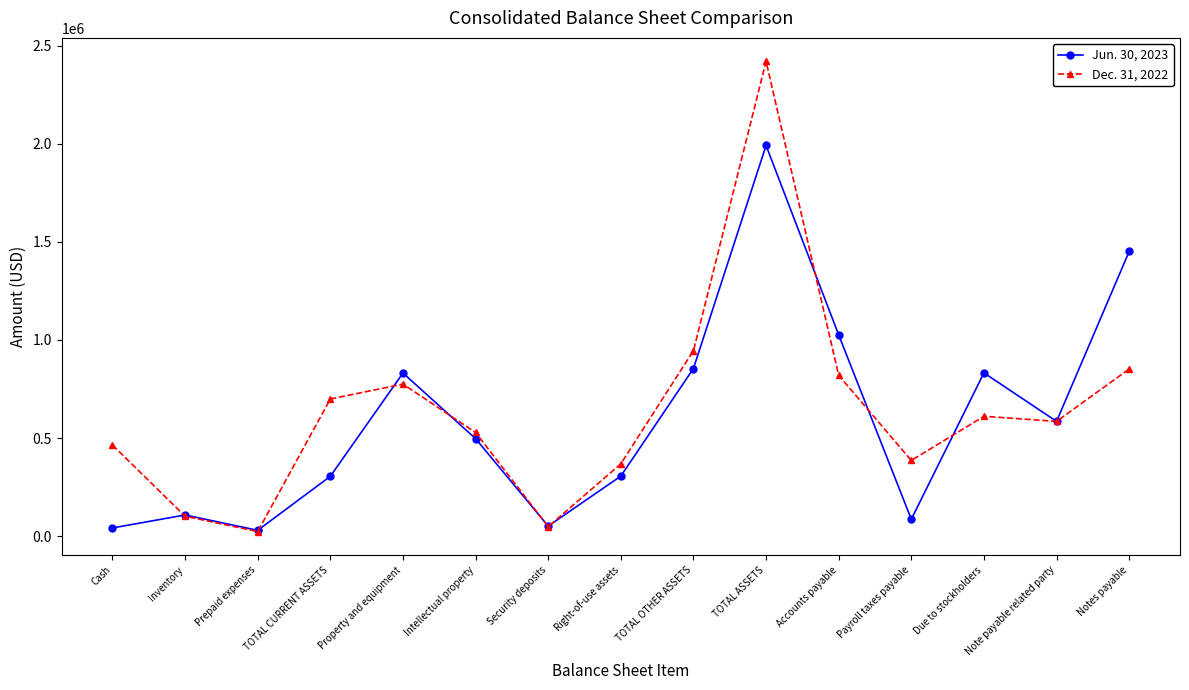

Count the number of categories in the chart.

15